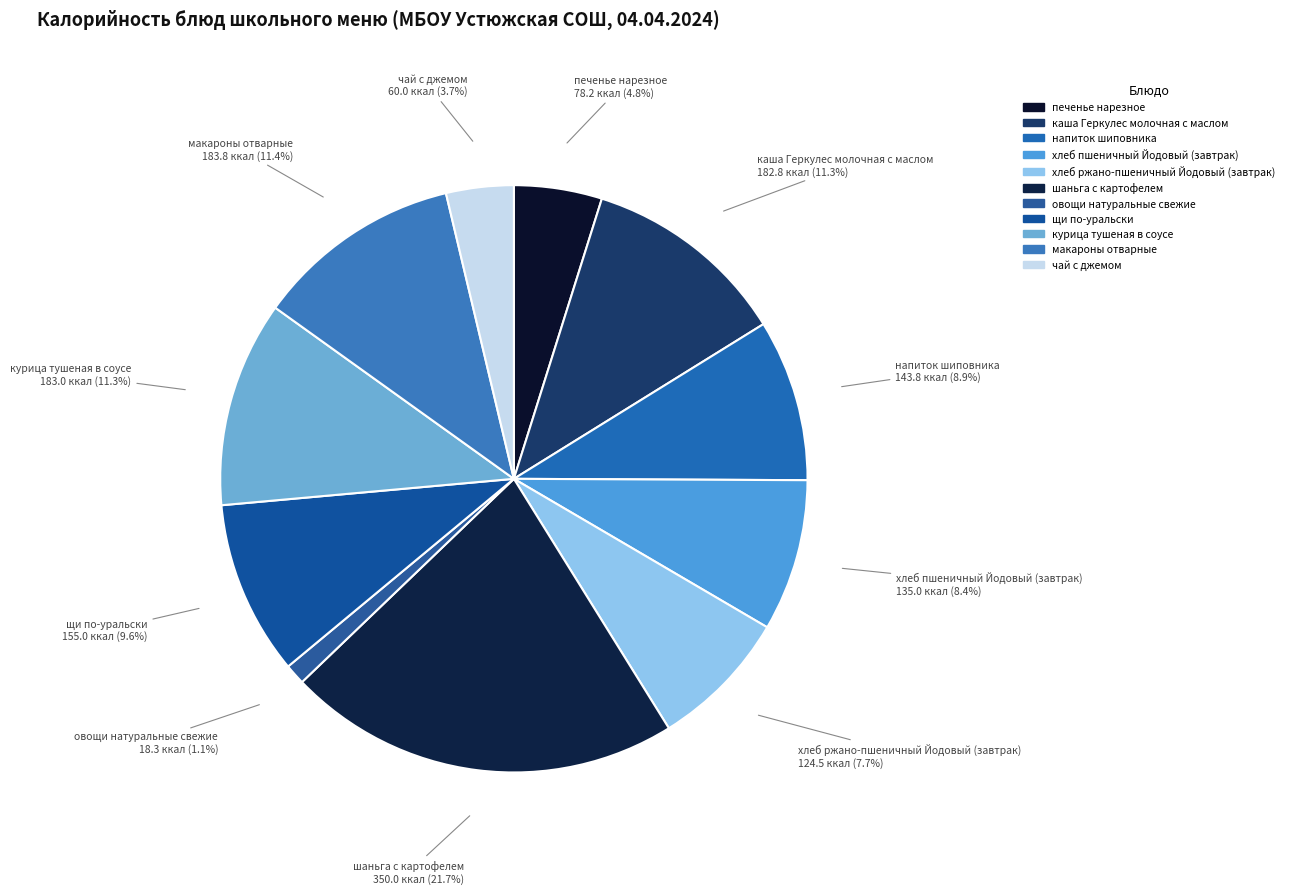

Count the number of slices in the pie.

11